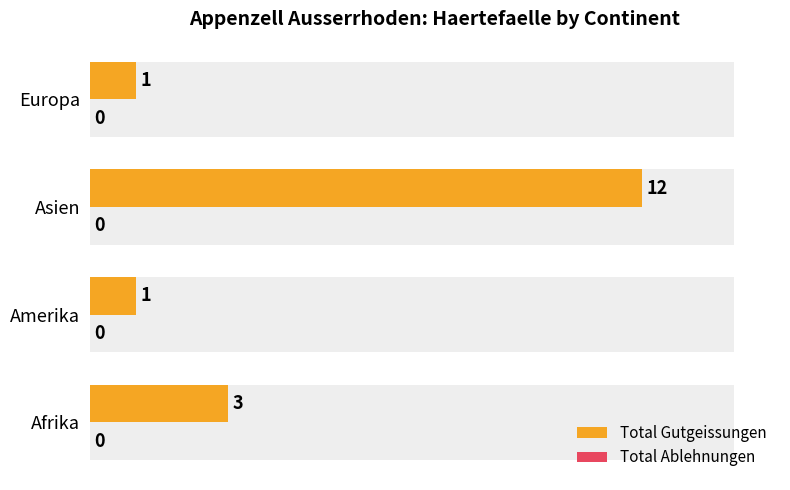

The Total Ablehnungen series shows 0.5 at 0. True or false?

False